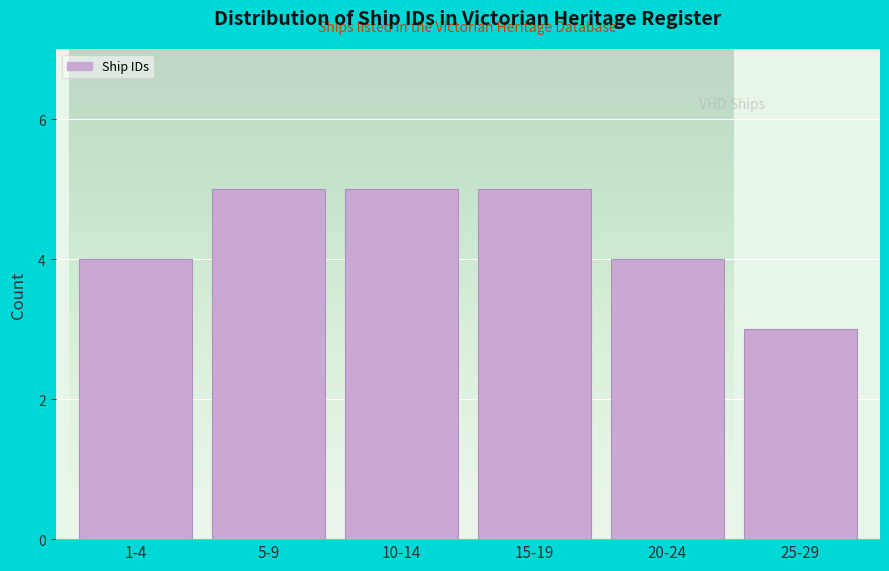

Reading left to right, extract all data points from this chart.

1-4=4	5-9=5	10-14=5	15-19=5	20-24=4	25-29=3